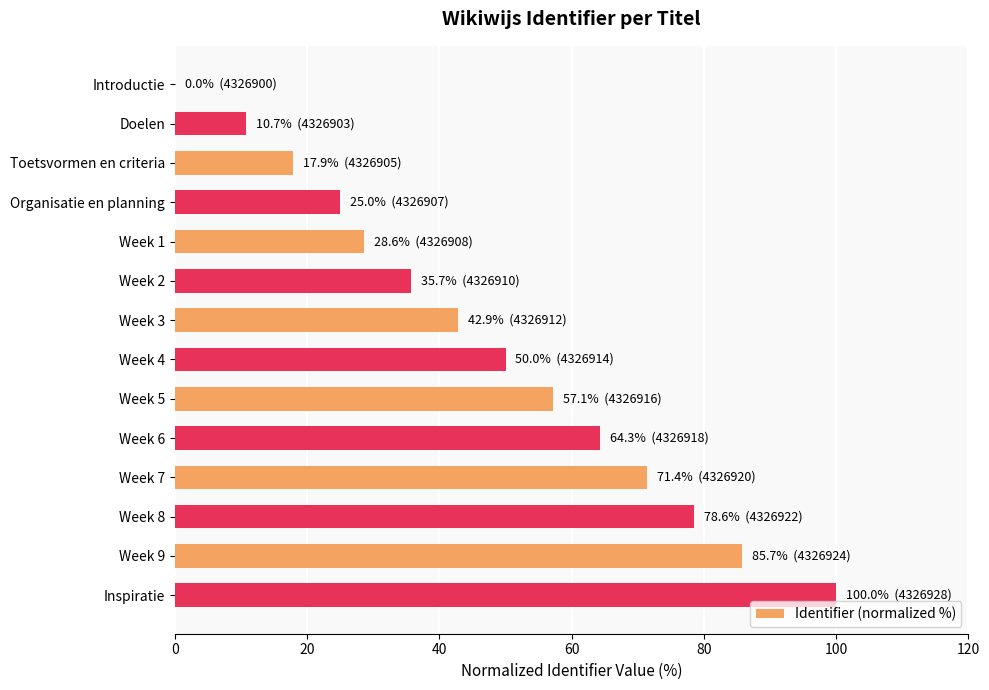

Which label corresponds to the largest value in the chart?

Inspiratie